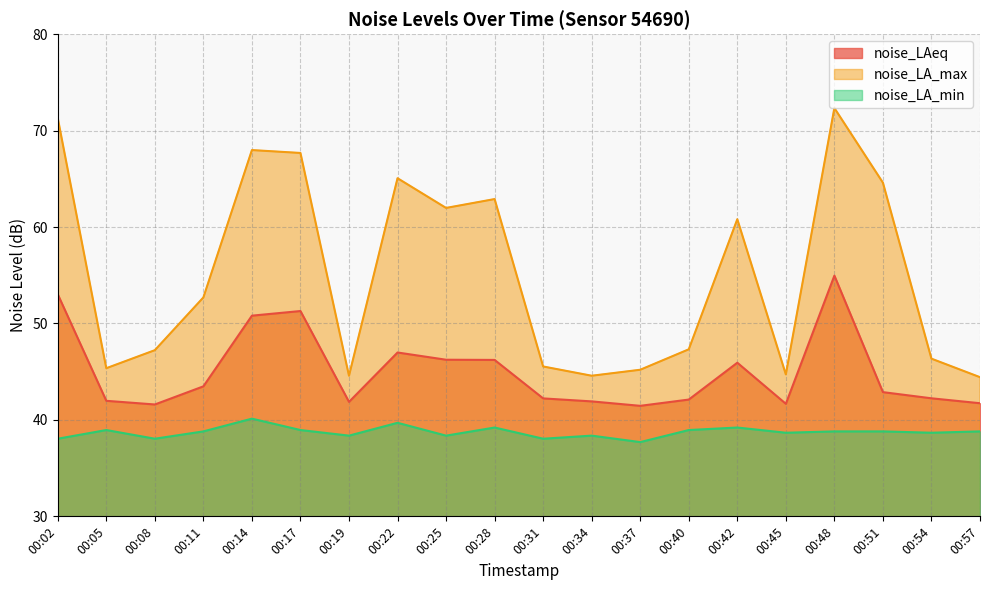

Where does the noise_LA_min series first go above 38?

00:02